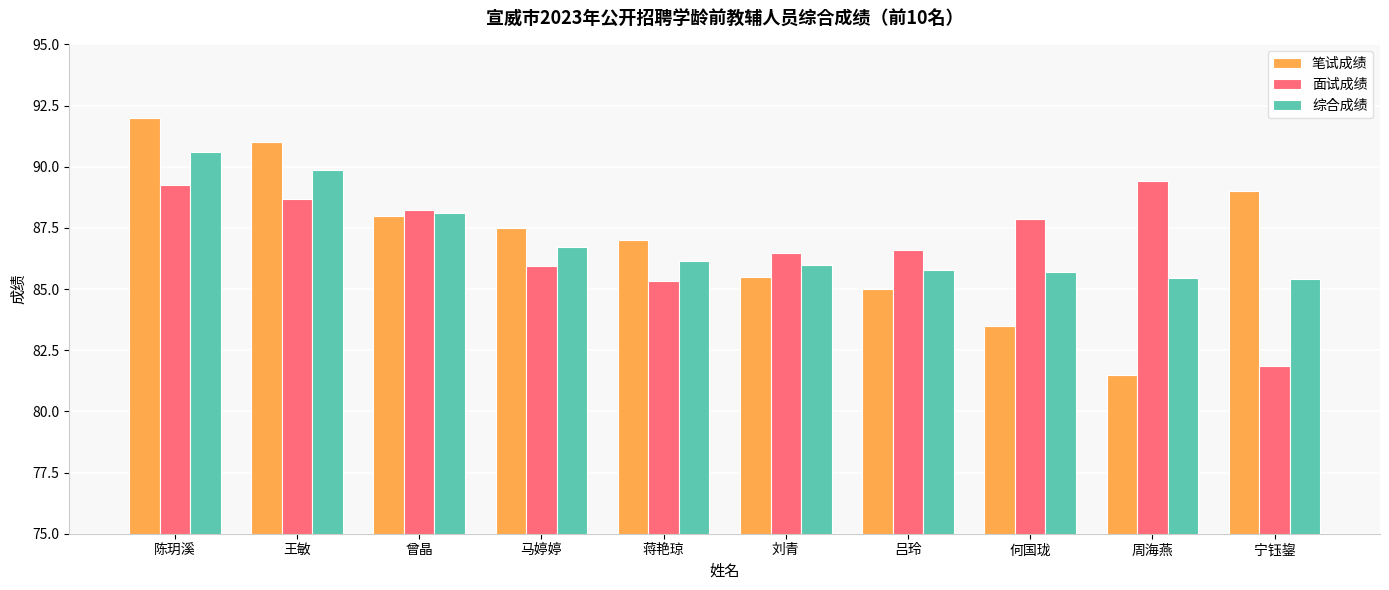

How many series are shown in this chart?

3